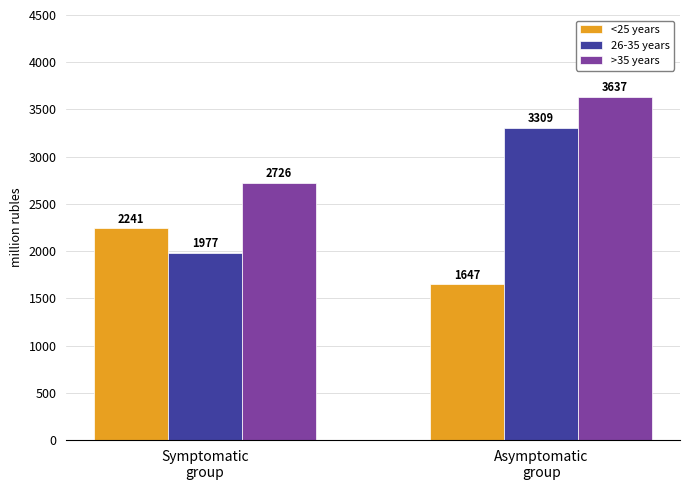

What is the total value across all series at Asymptomatic
group?

8593